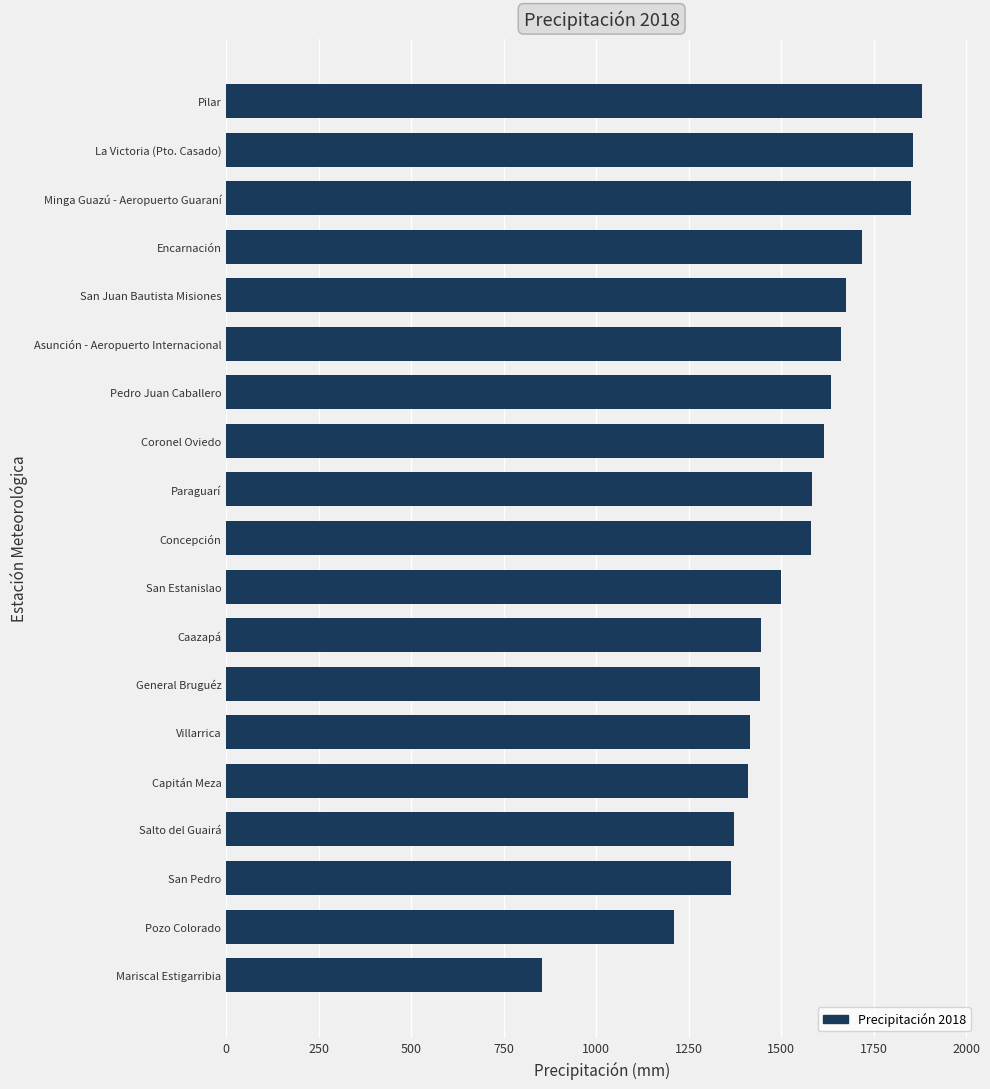

What is the change in value from San Estanislao to La Victoria (Pto. Casado)?

+356.2